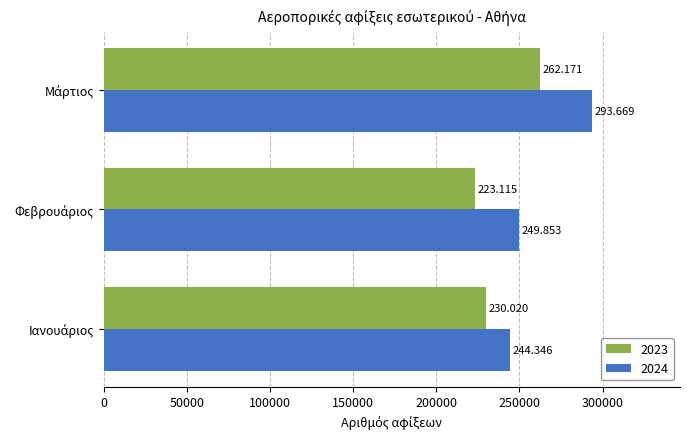

What are all the series names shown in the legend?

2023, 2024